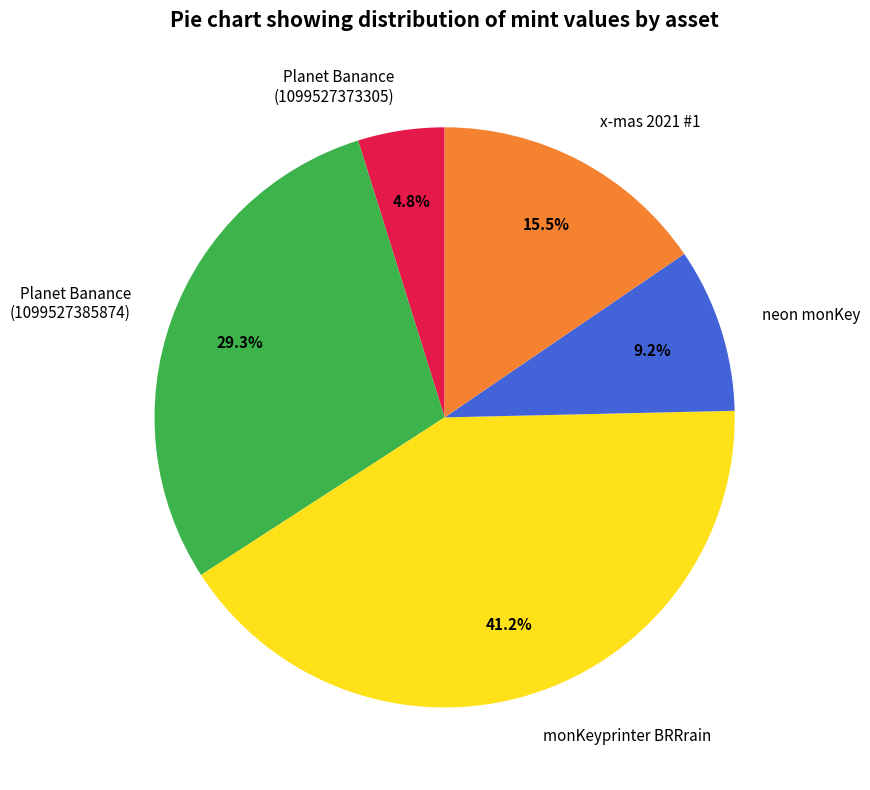

What is the total percentage of monKeyprinter BRRrain and neon monKey?

50.4%